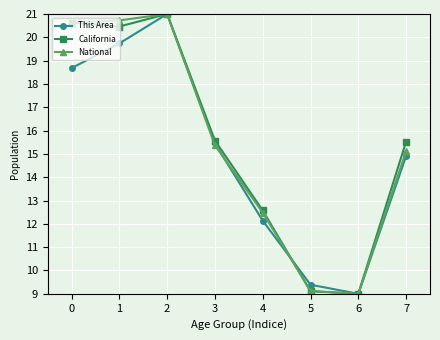

Is this an area chart (filled region under the line)?

No